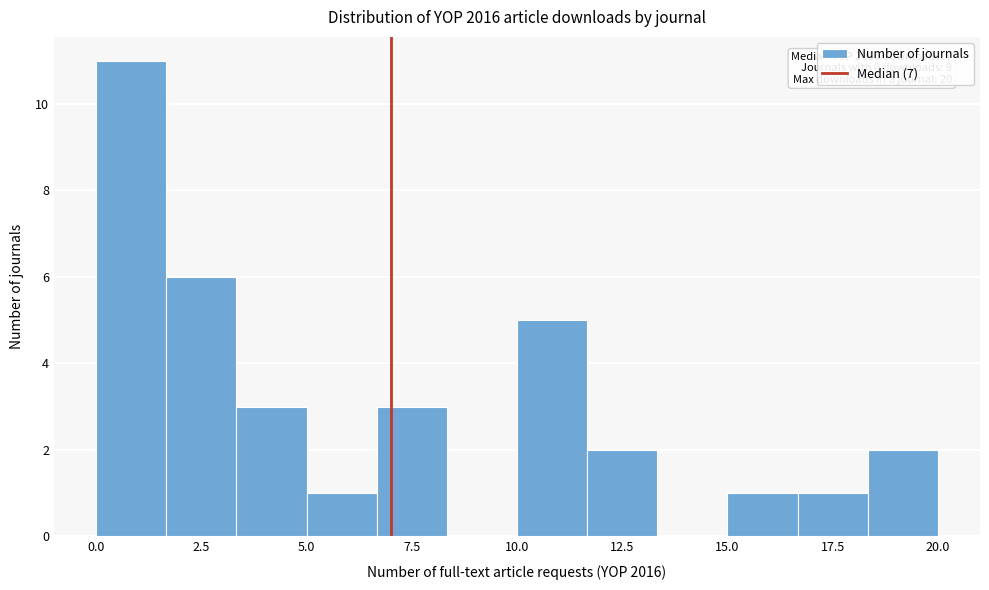

Around what value on the x-axis is the tallest bar? Give the approximate position of its centre, as read against the axis.

1.0